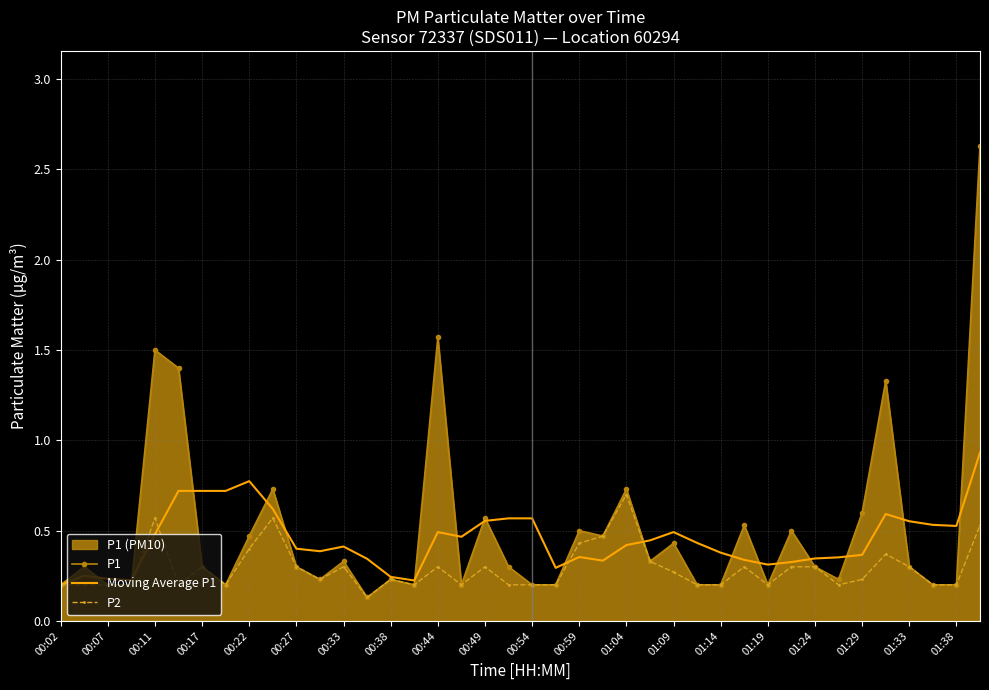

How many lines are shown in the chart?

3